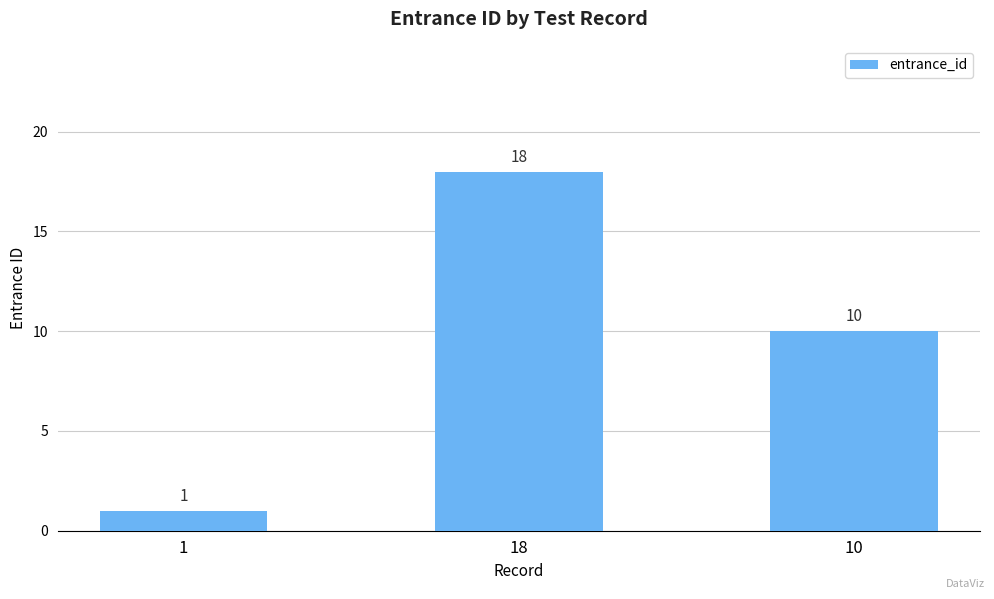

What is the sum of all values?

29